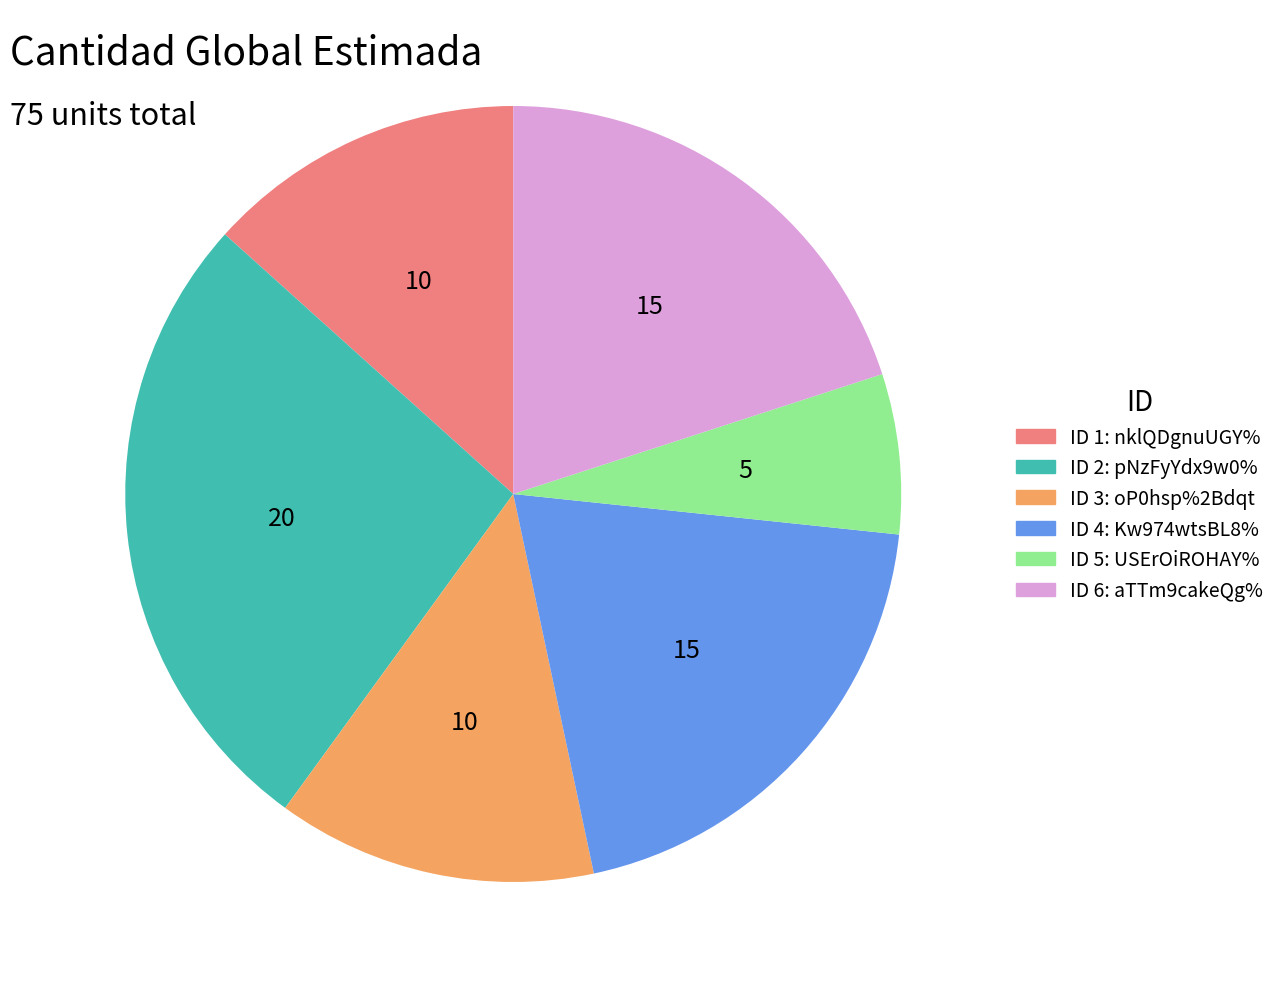

Is there any slice that represents more than half of the pie?

No